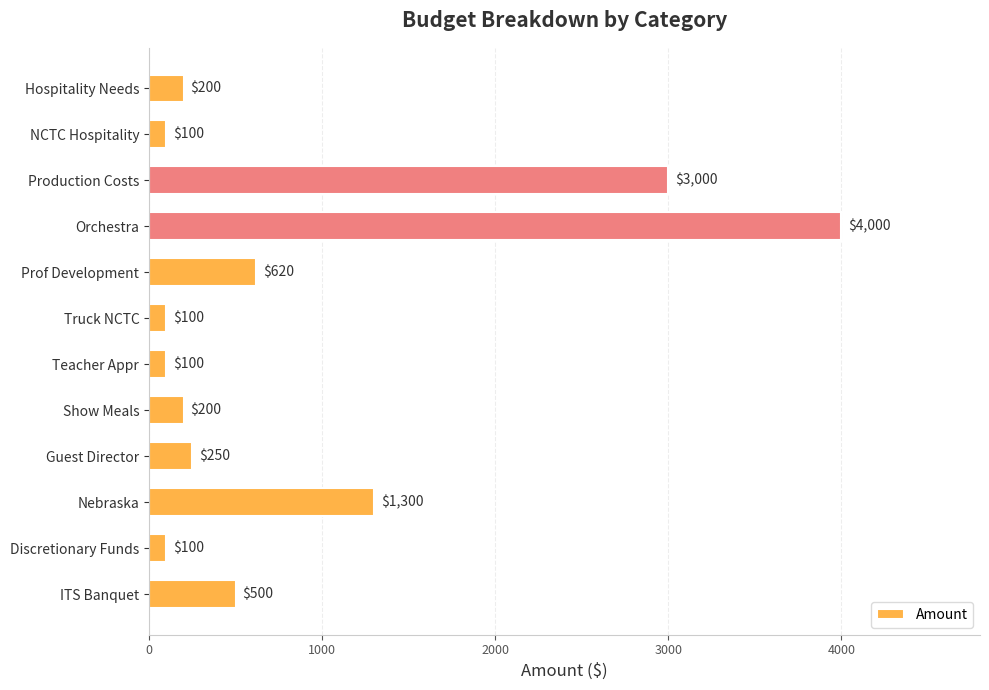

At which label is the value closest to 2050?

Nebraska